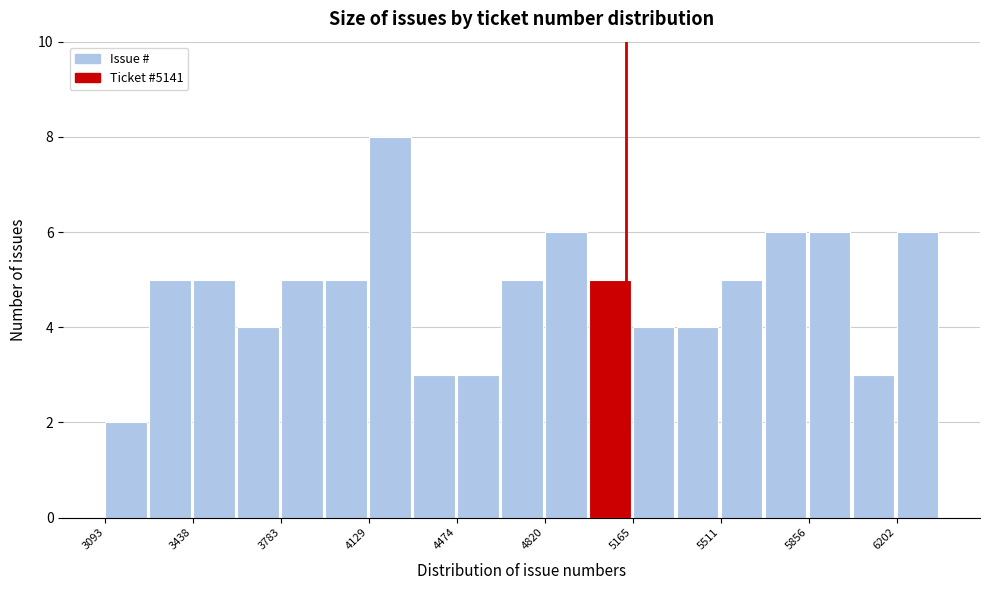

Around what value on the x-axis is the tallest bar? Give the approximate position of its centre, as read against the axis.

4200